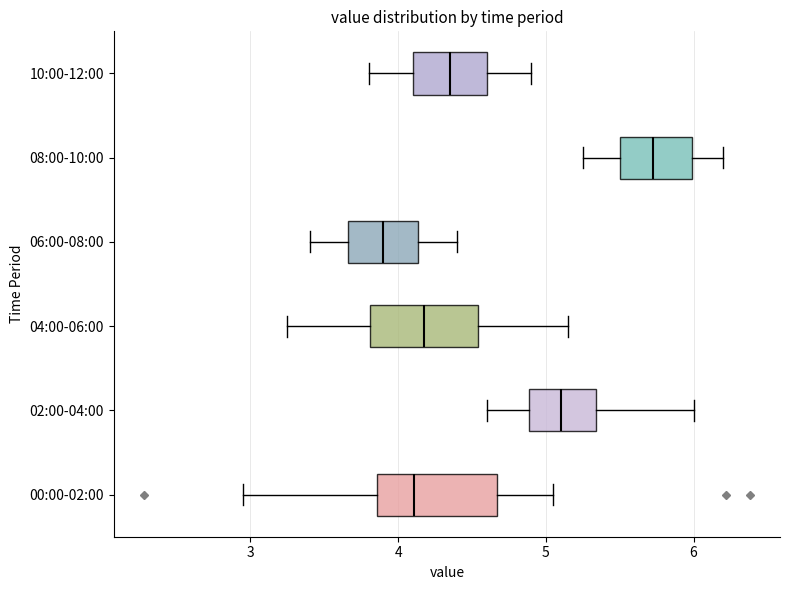

Which box's median line is the furthest to the right?

08:00-10:00